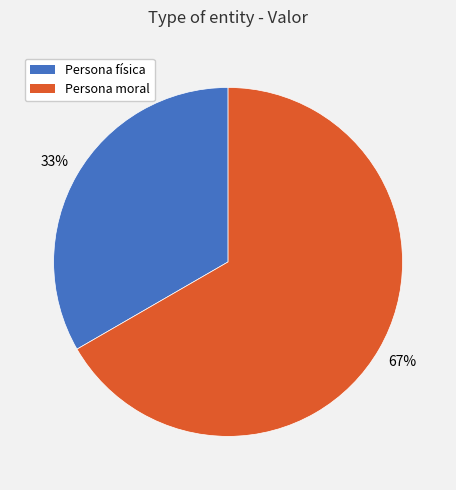

Combined, do Persona moral and Persona física account for over 50%?

Yes